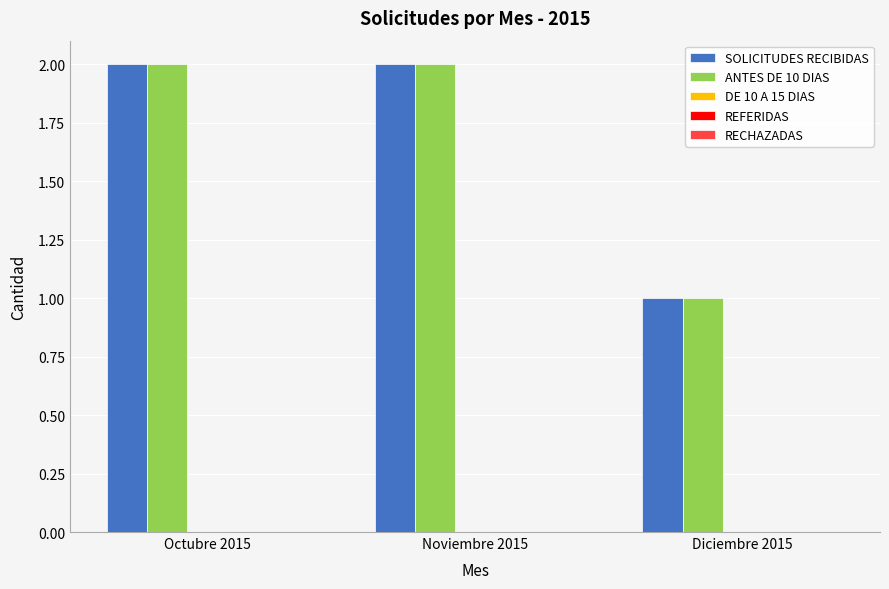

Is the value of ANTES DE 10 DIAS at Diciembre 2015 greater than the value of SOLICITUDES RECIBIDAS at Octubre 2015?

No